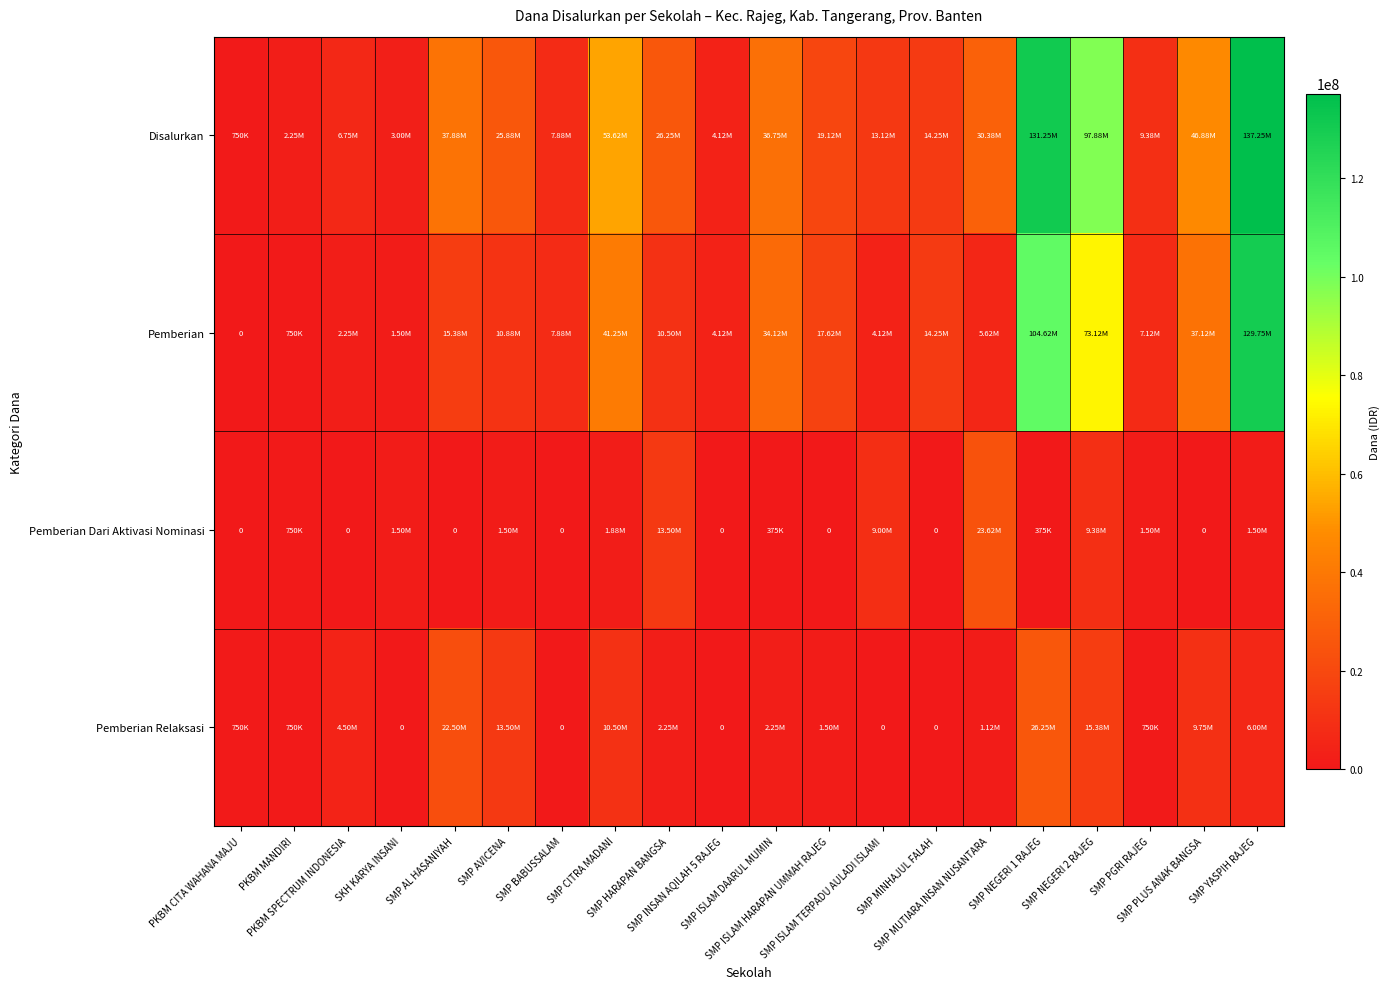

Where does the Pemberian series first go above 10875000?

SMP AL HASANIYAH